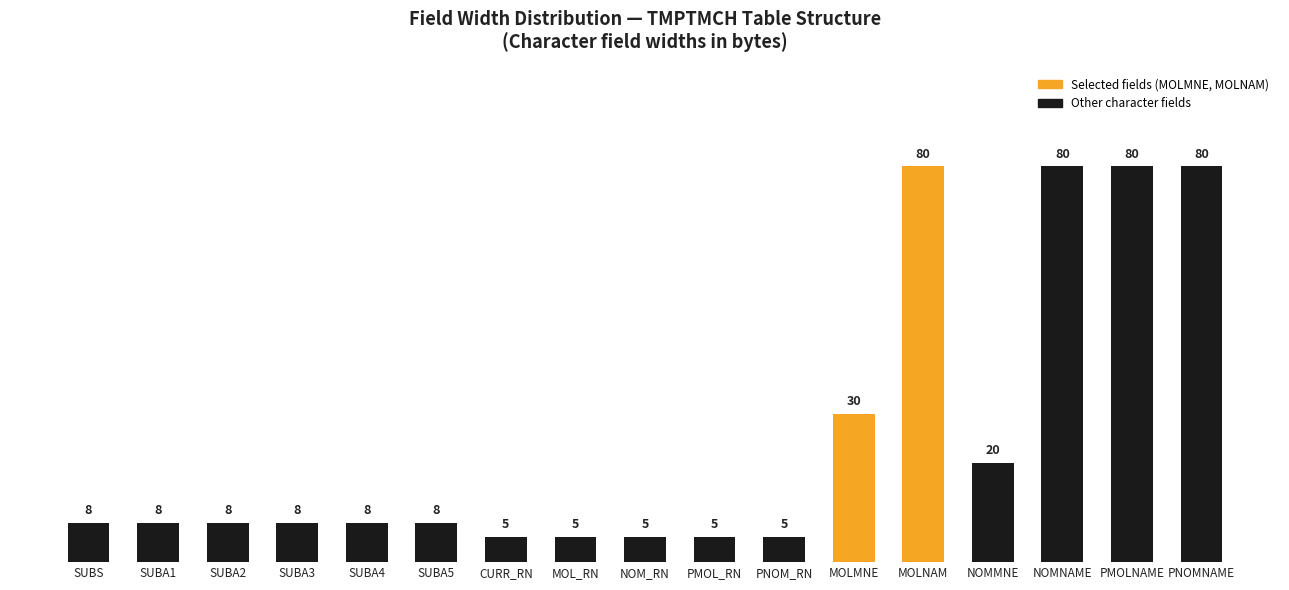

What is the sum of all values?

443